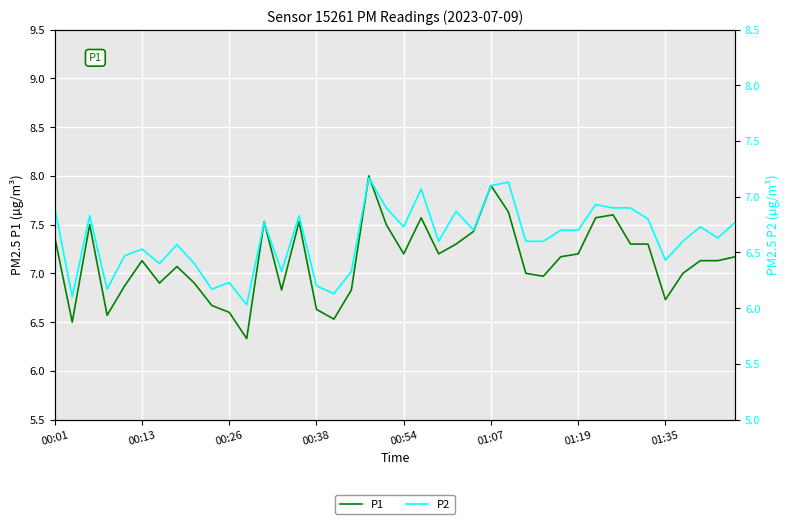

What is the total value across all series at 36?

13.6